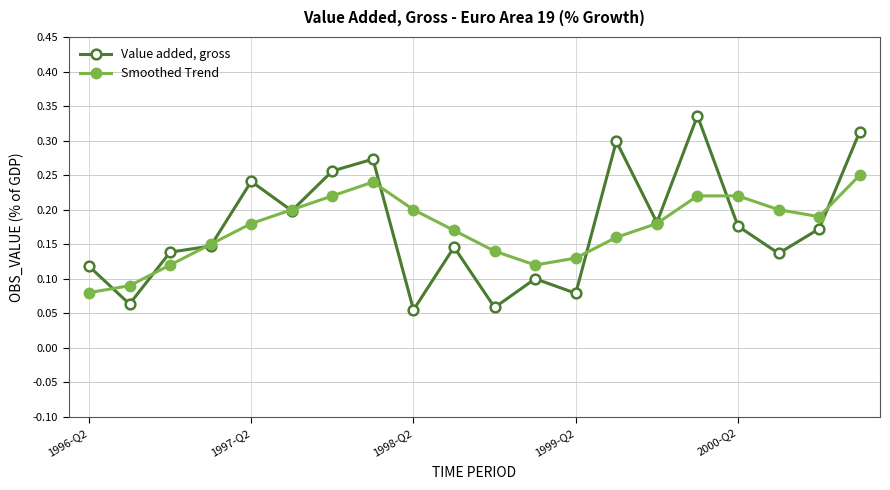

True or false: Value added, gross has more than 2 points higher than both neighbors.

True